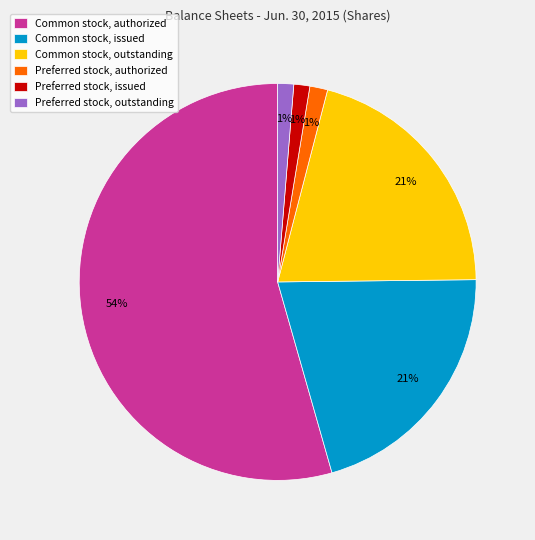

Which category has the biggest portion of the pie?

Common stock, authorized